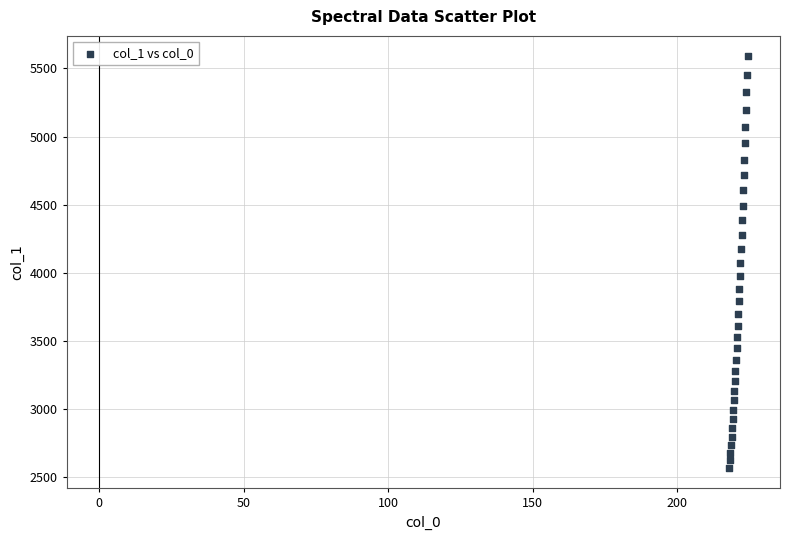

What is the range of X values (max minus min)?

6.3